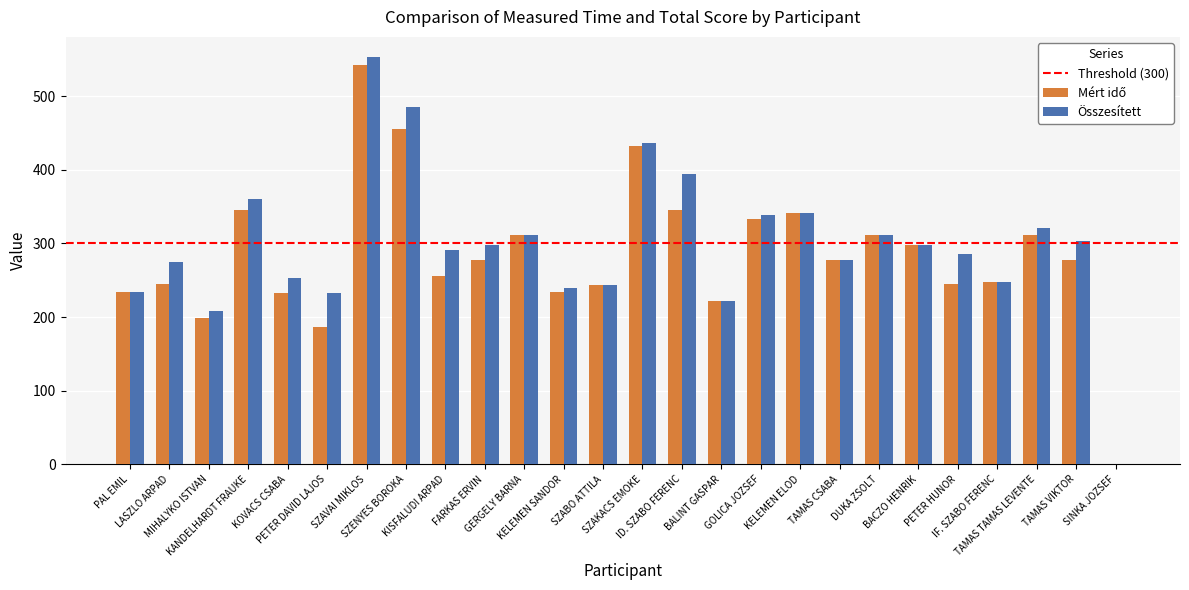

What is the sum of all Összesített values?

7762